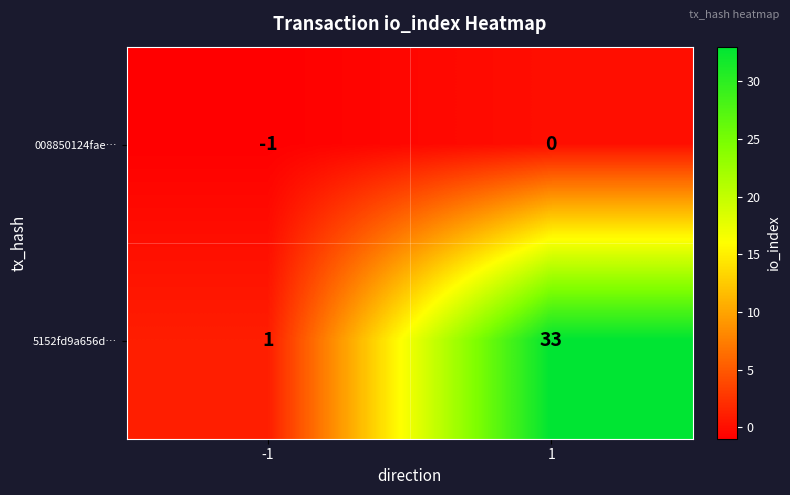

What is the difference between the maximum and minimum values in the 5152fd9a656d… series?

32